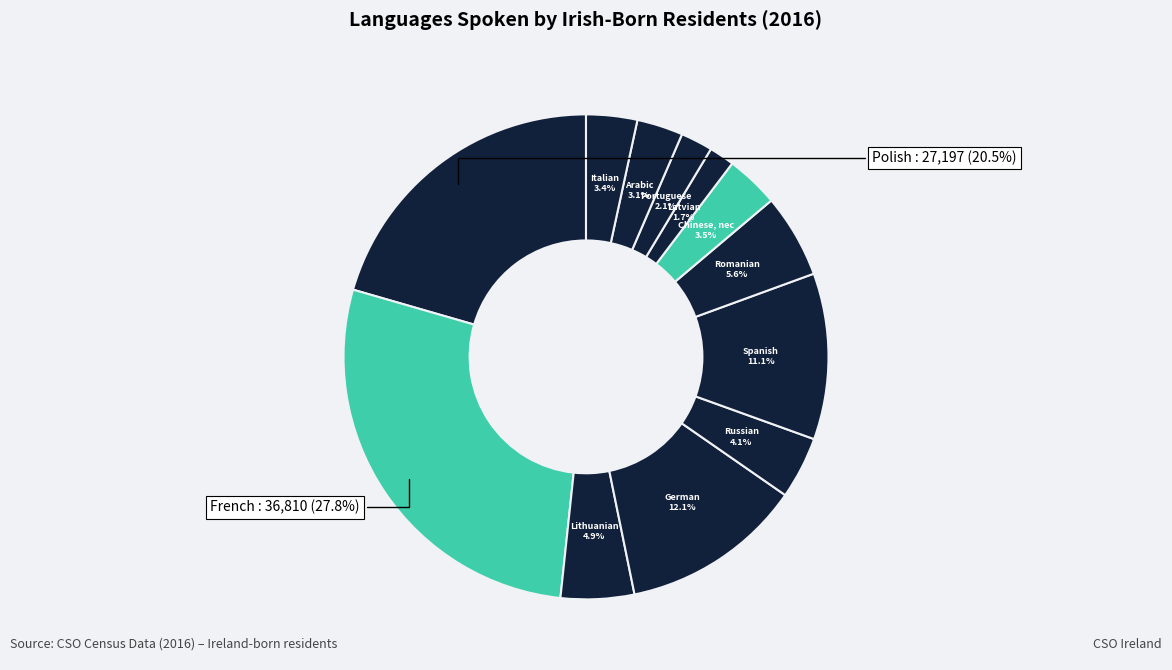

How many segments does this pie chart have?

12